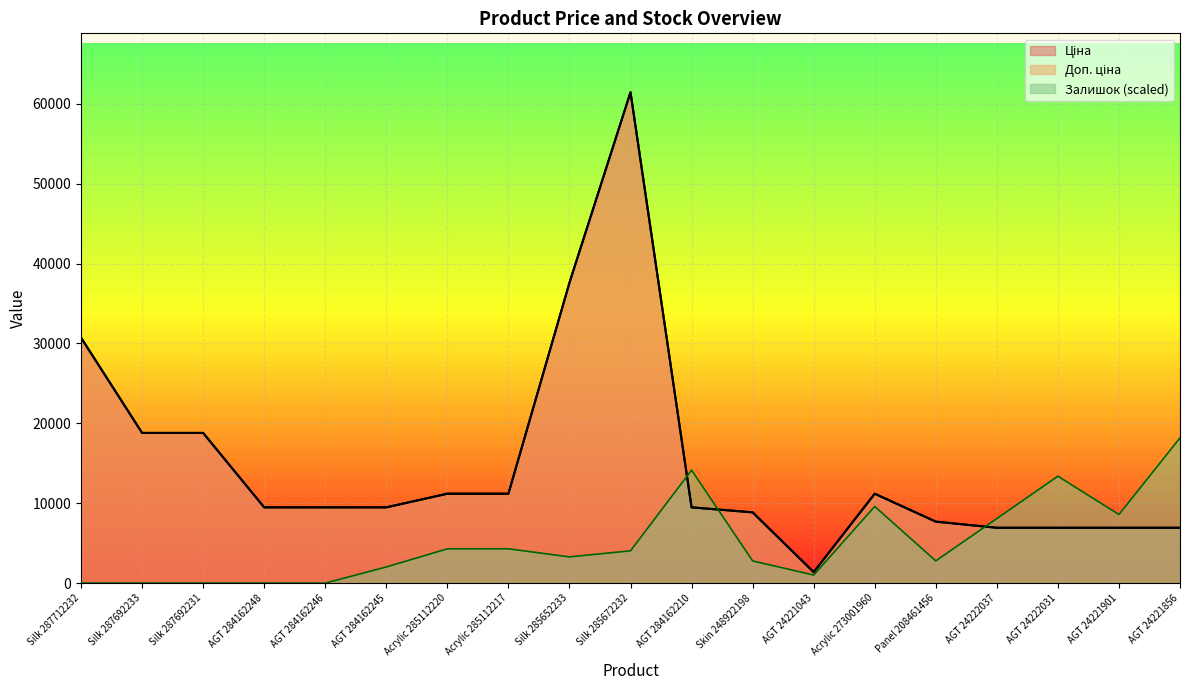

At which category is the sum across all series the highest?

Silk 285672232